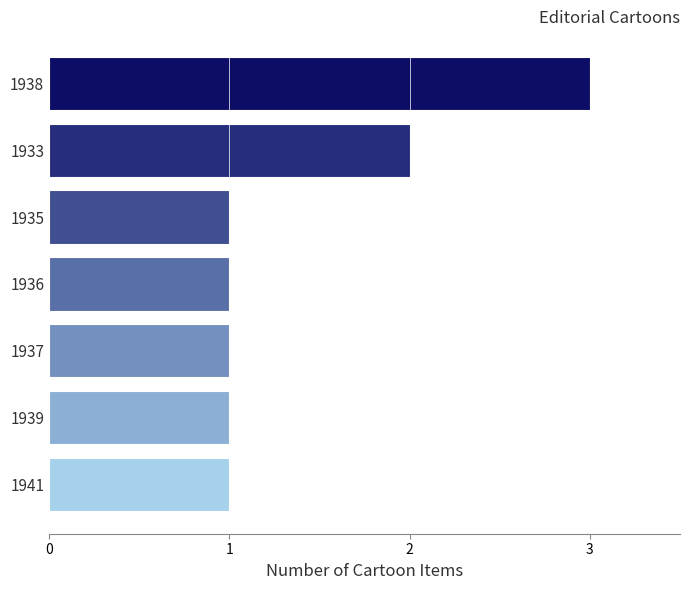

What is the maximum value shown in the chart?

3